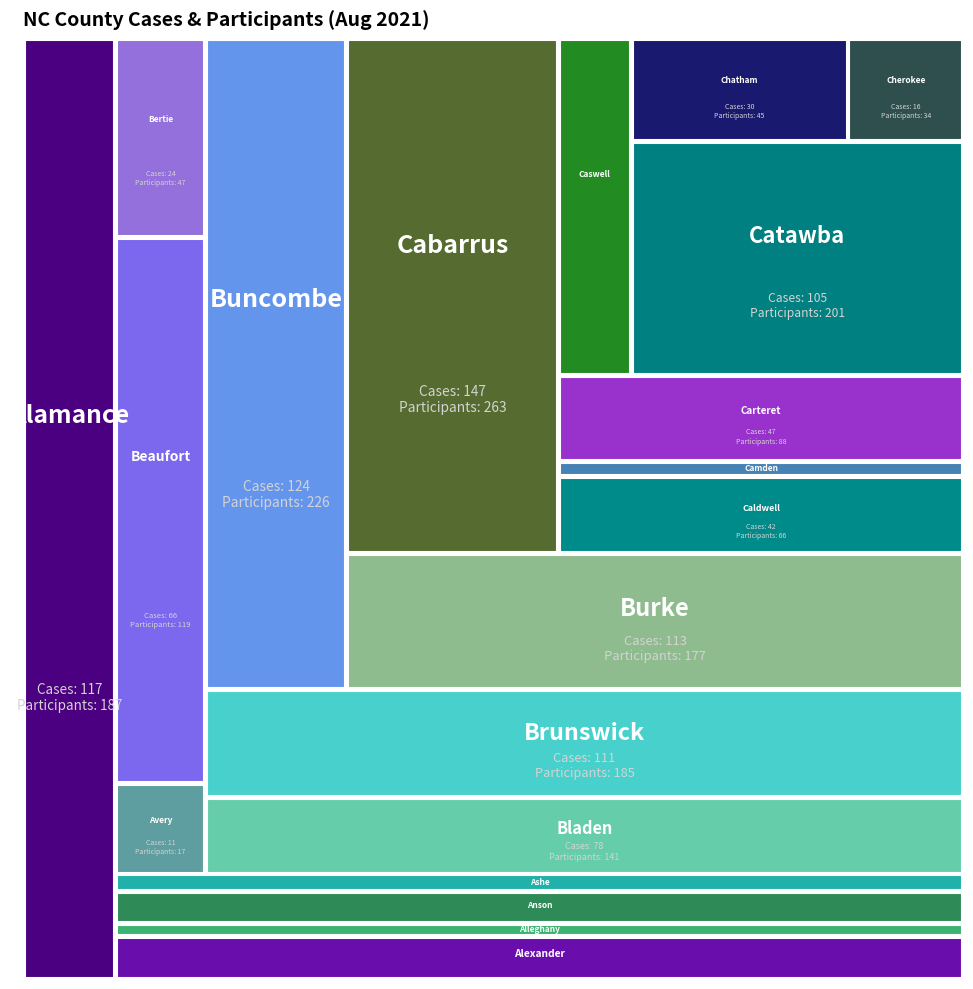

Reading right to left, extract all data points from this chart.

CASES: 16	30	105	33	47	8	42	147	113	124	111	78	24	66	11	20	37	14	49	117
PARTICIPANTS: 34	45	201	58	88	18	66	263	177	226	185	141	47	119	17	34	71	27	79	187